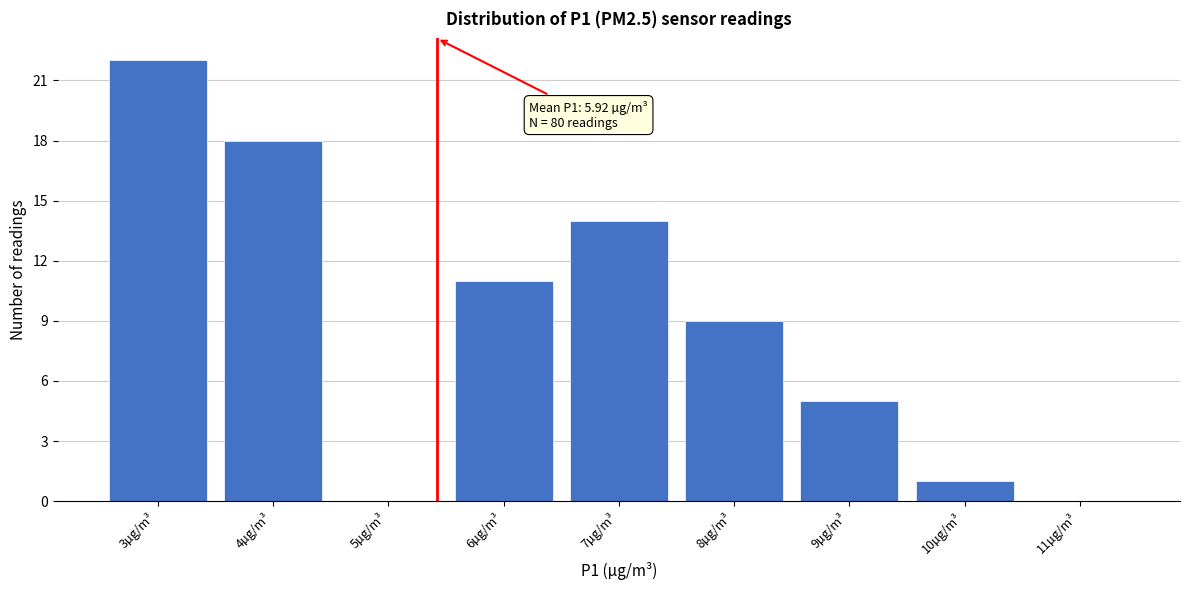

Reading right to left, what are all the values shown in this chart?

11µg/m³=0	10µg/m³=1	9µg/m³=5	8µg/m³=9	7µg/m³=14	6µg/m³=11	5µg/m³=0	4µg/m³=18	3µg/m³=22